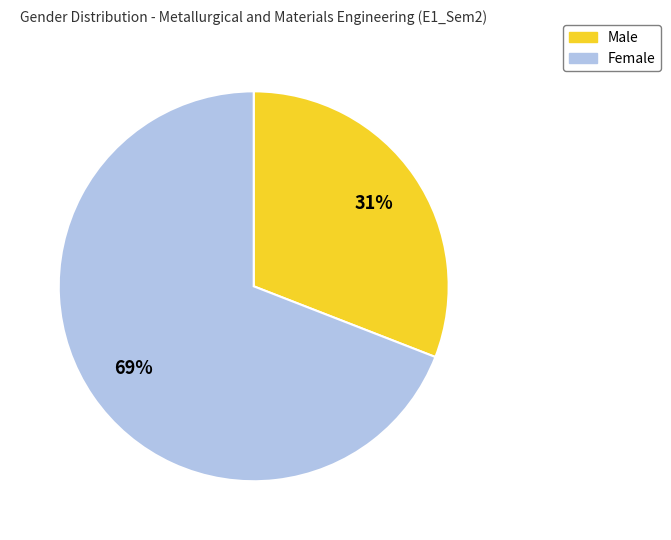

Does any single category account for the majority?

Yes